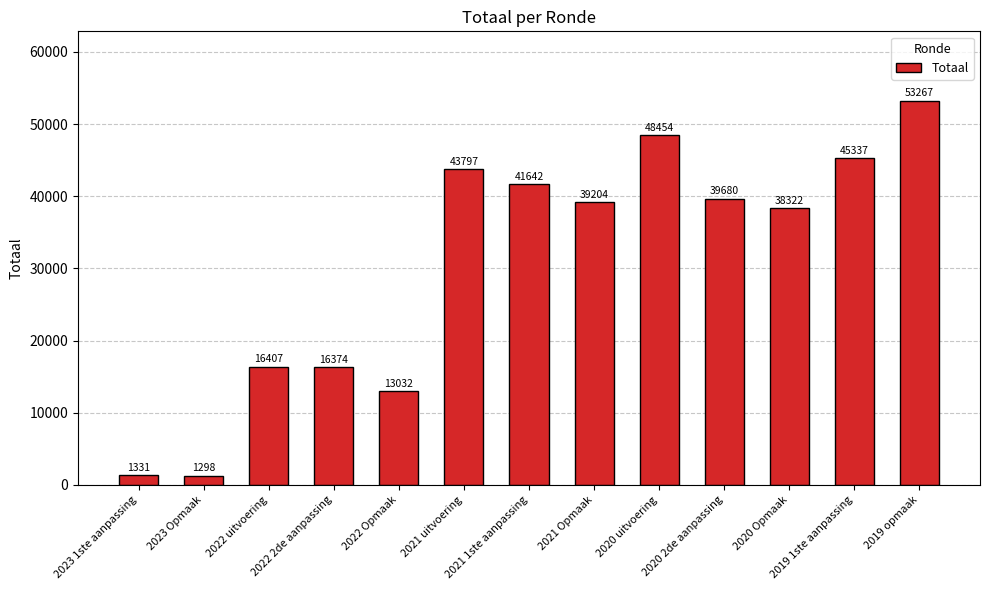

Are the bars grouped side by side (vs. stacked)?

No